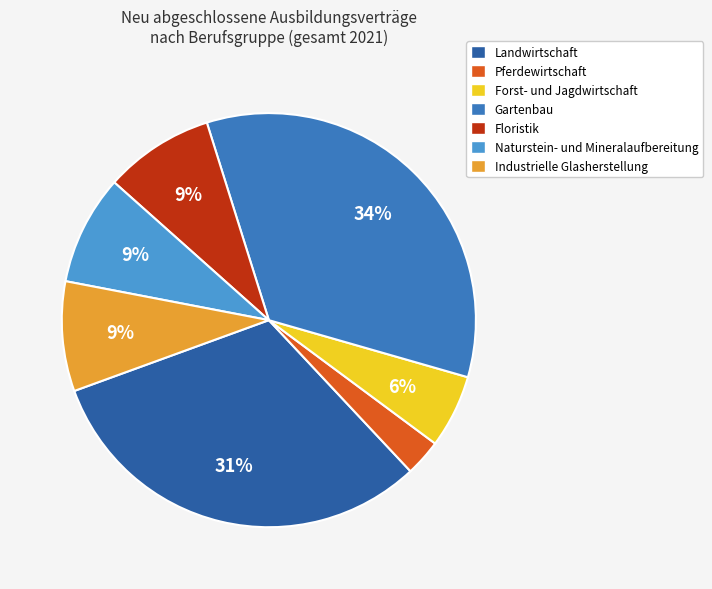

How many segments does this pie chart have?

7